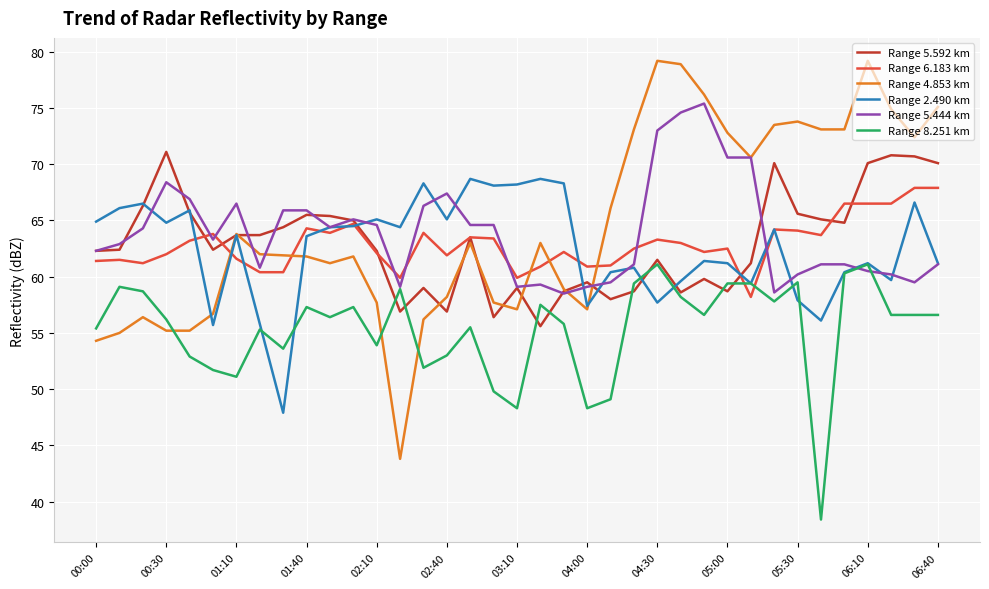

Which series ends up on top after the final intersection of Range 8.251 km and Range 6.183 km?

Range 6.183 km